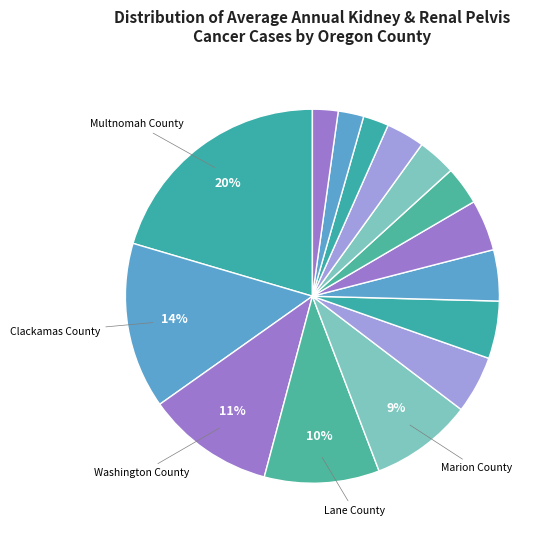

Which category has the biggest portion of the pie?

Multnomah County